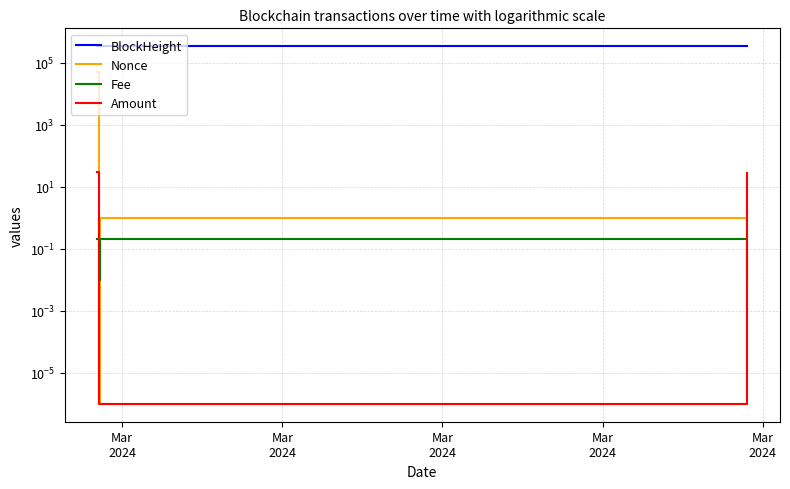

At which label does BlockHeight first exceed 336954?

Mar
2024